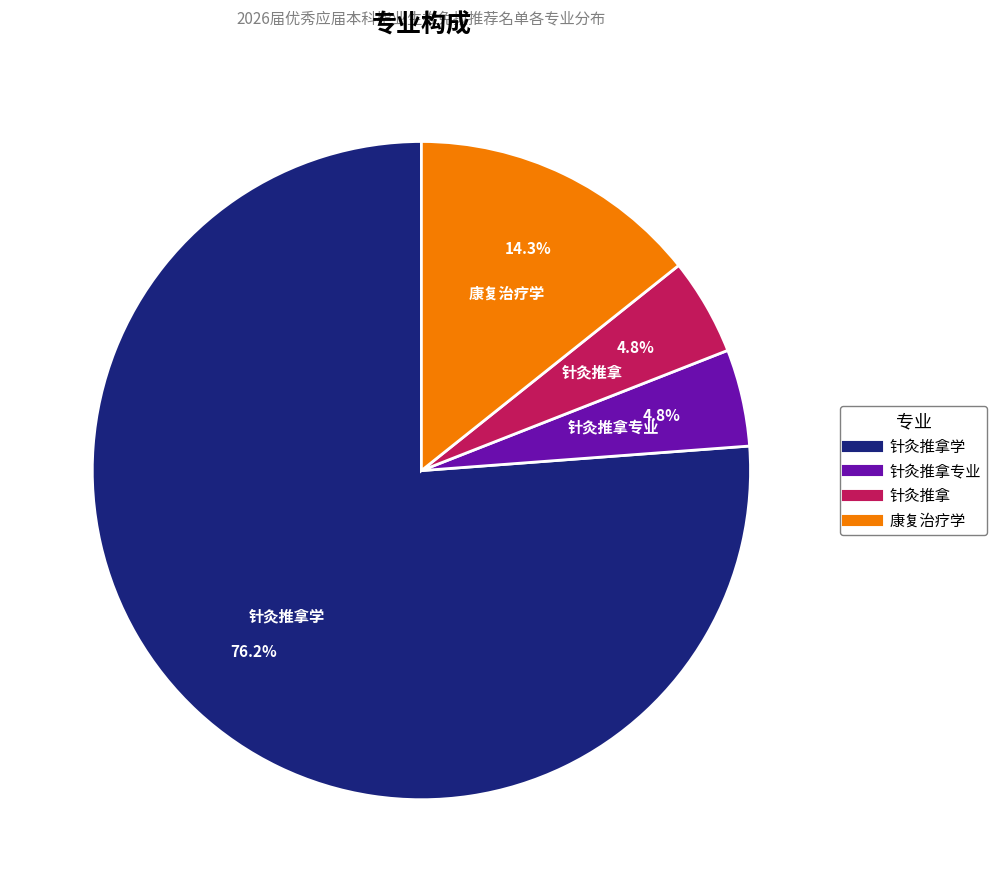

Is there any slice that represents more than half of the pie?

Yes